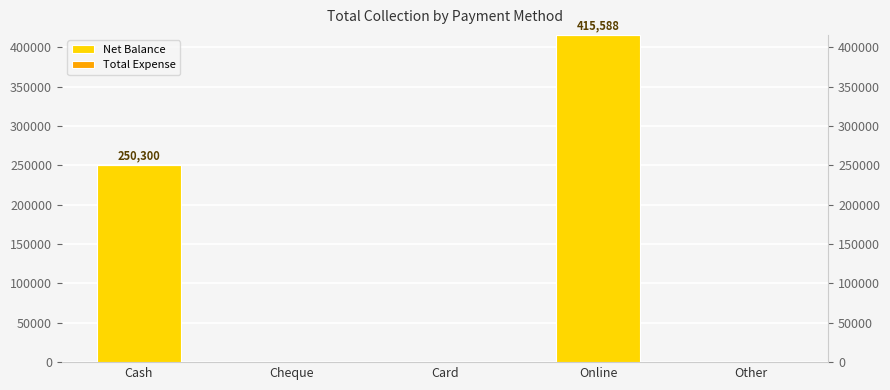

Is it true that Net Balance equals 250300 at Cash?

True